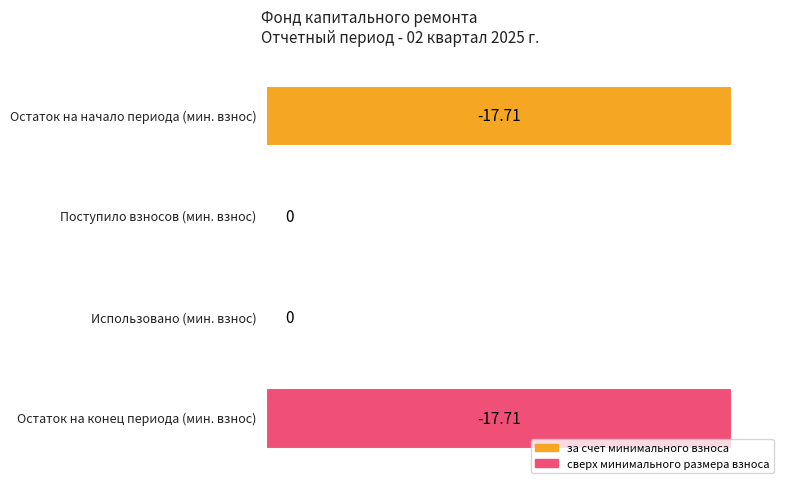

What is the total value across all series at Остаток на конец периода?

-17.7